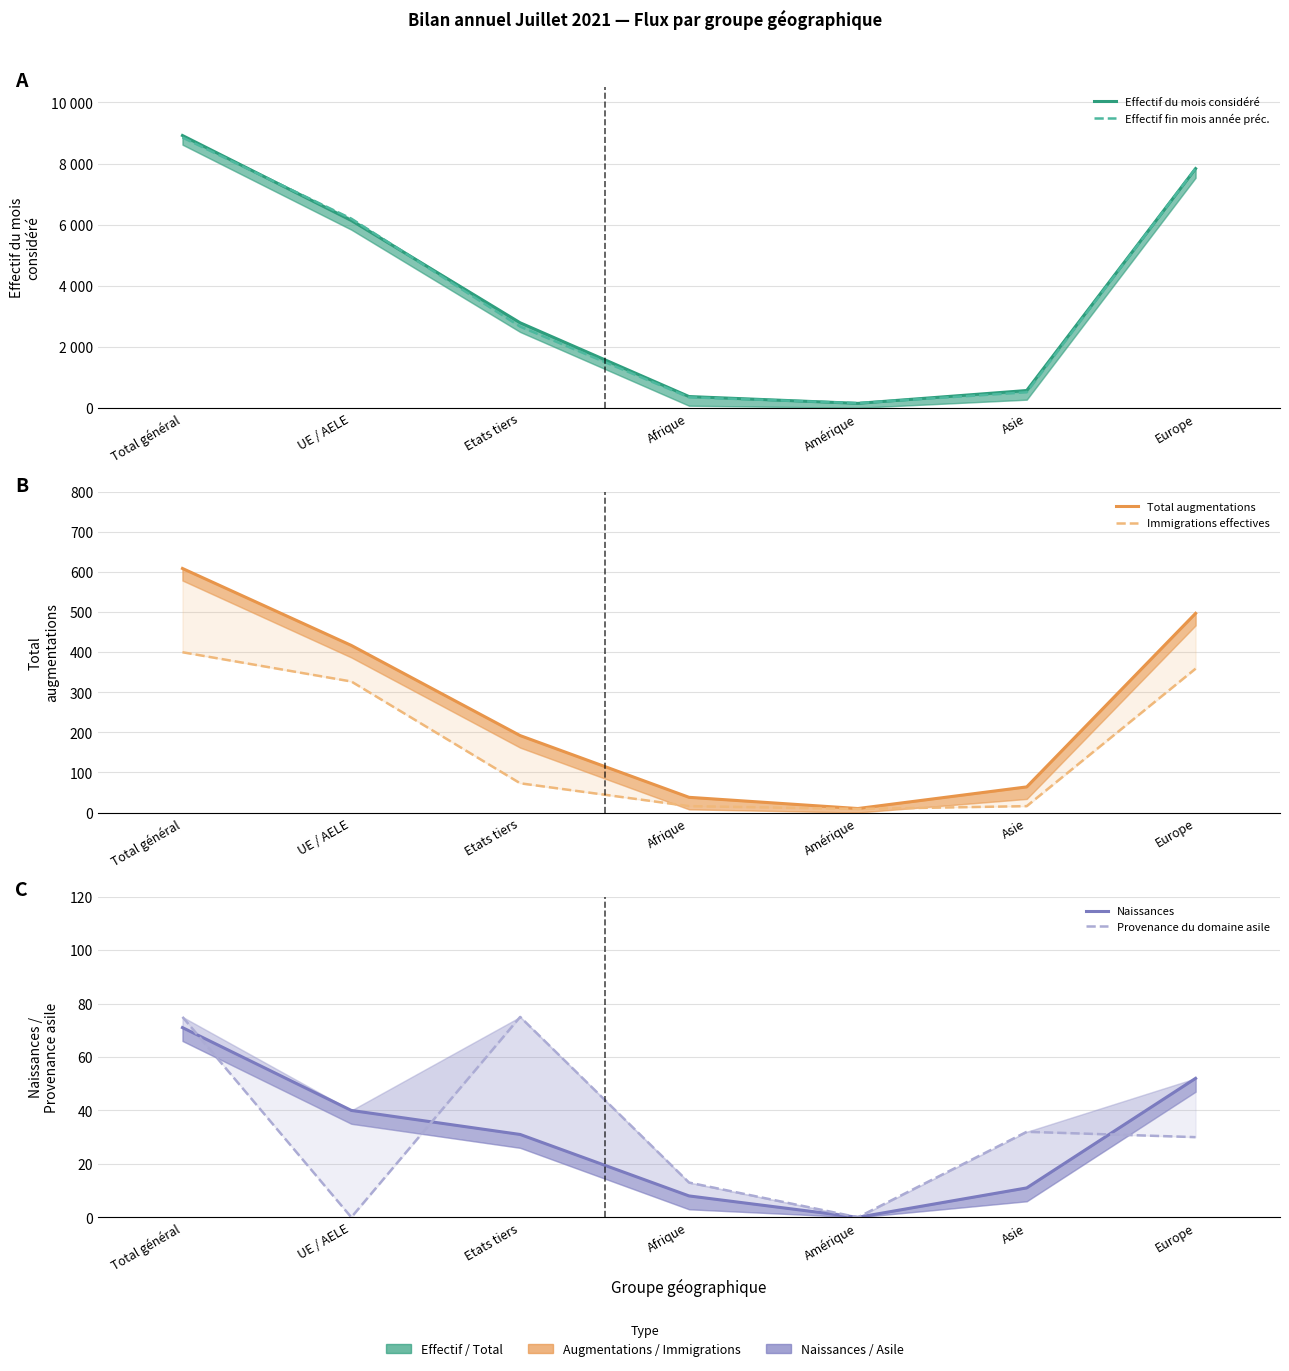

True or false: Naissances and Effectif du mois considéré intersect in this chart.

False